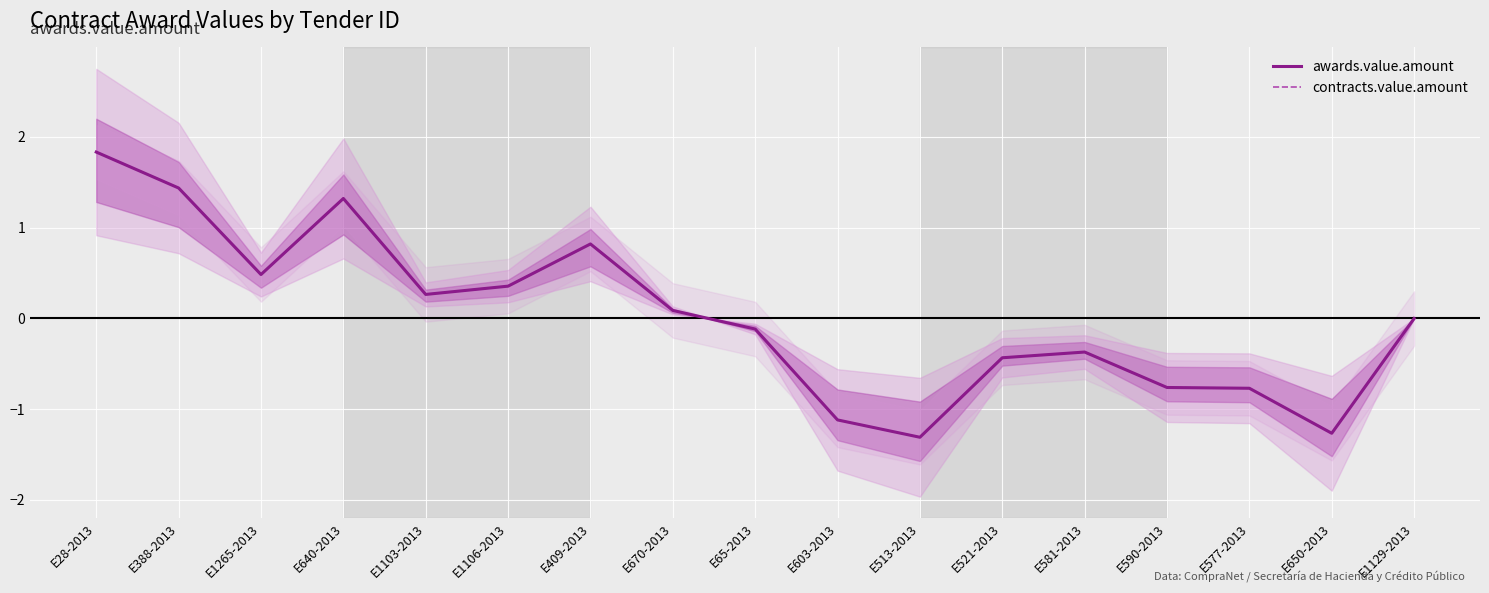

At which category is the sum across all series the highest?

E28-2013